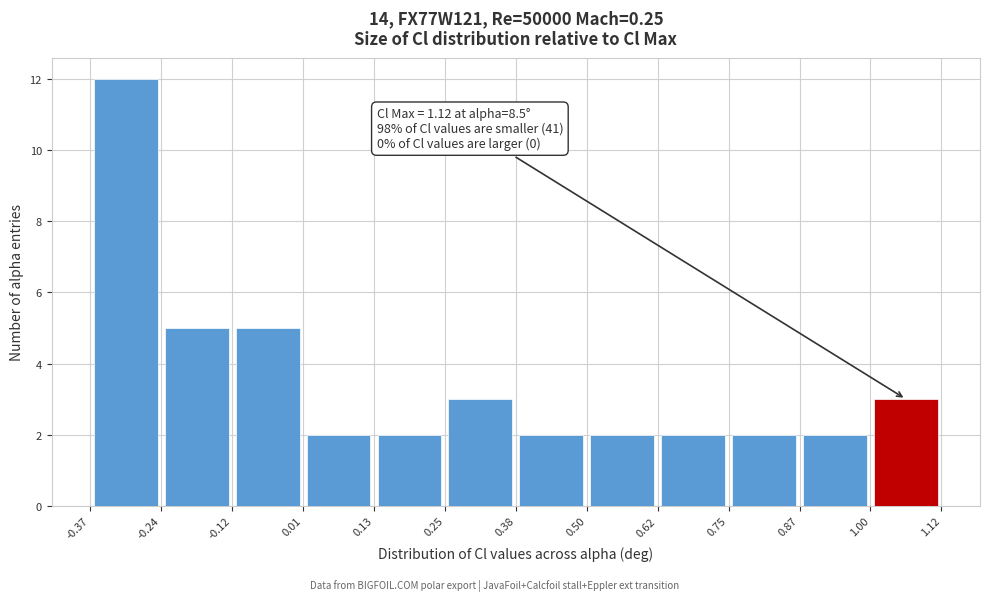

Which range on the x-axis has the tallest bar?

-0.37 to -0.24